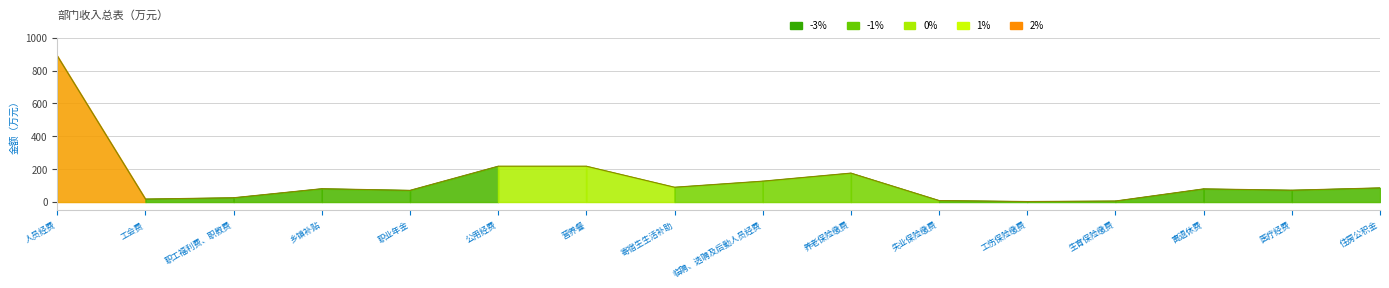

True or false: there are more than 2 points higher than both neighbors.

True